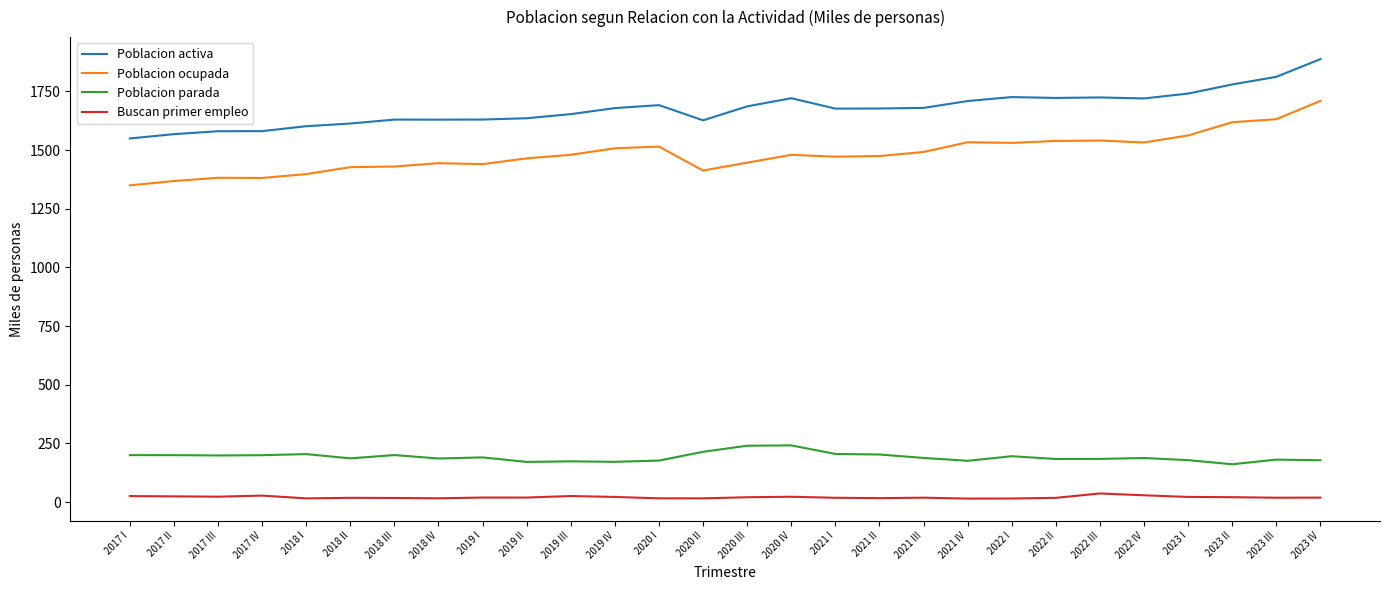

Read the Poblacion activa value at 2022 III.

1724.5